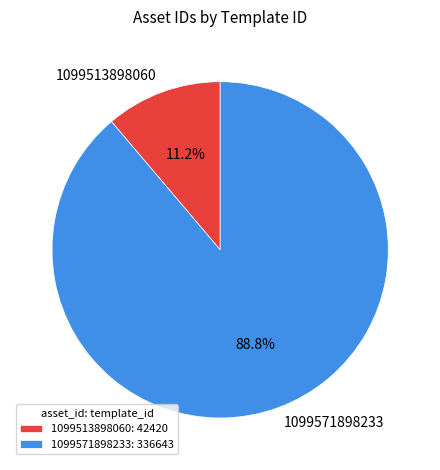

To the nearest percent, what percentage of the pie is 1099571898233?

89%